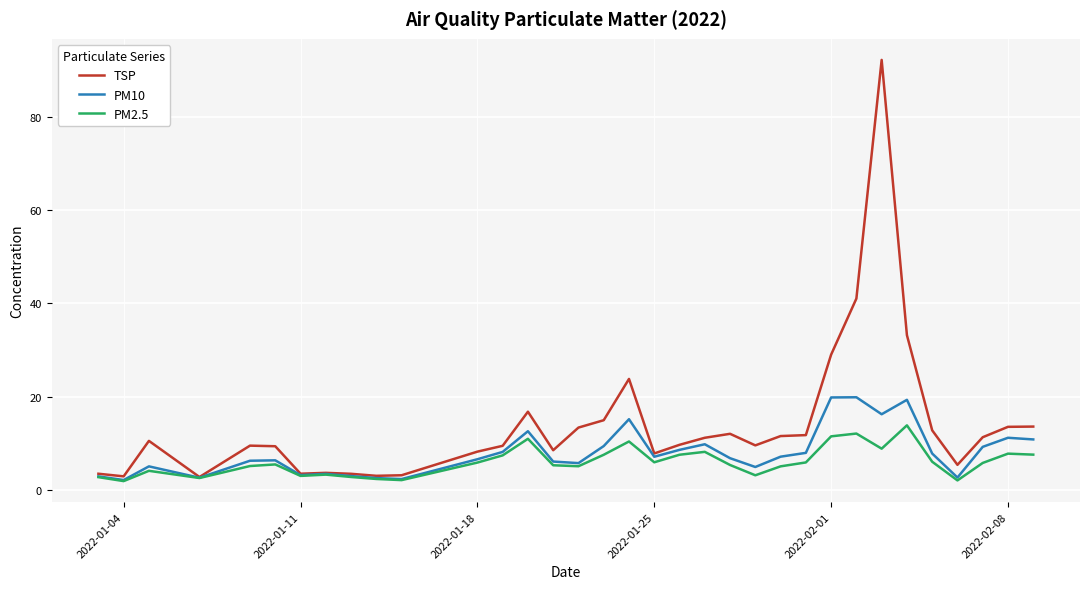

Which series has the widest spread of values?

TSP